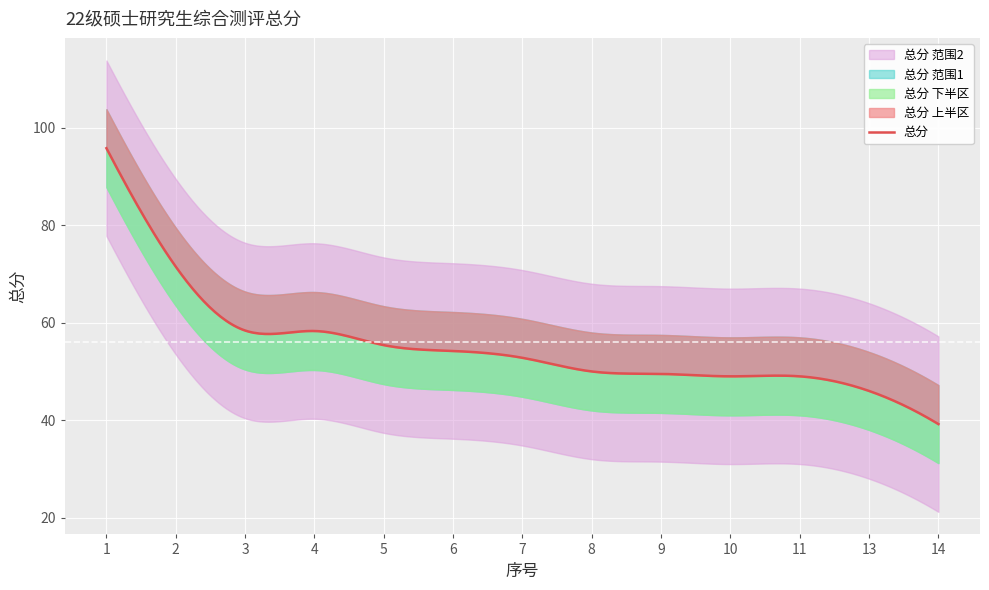

How many values exceed 52?

7